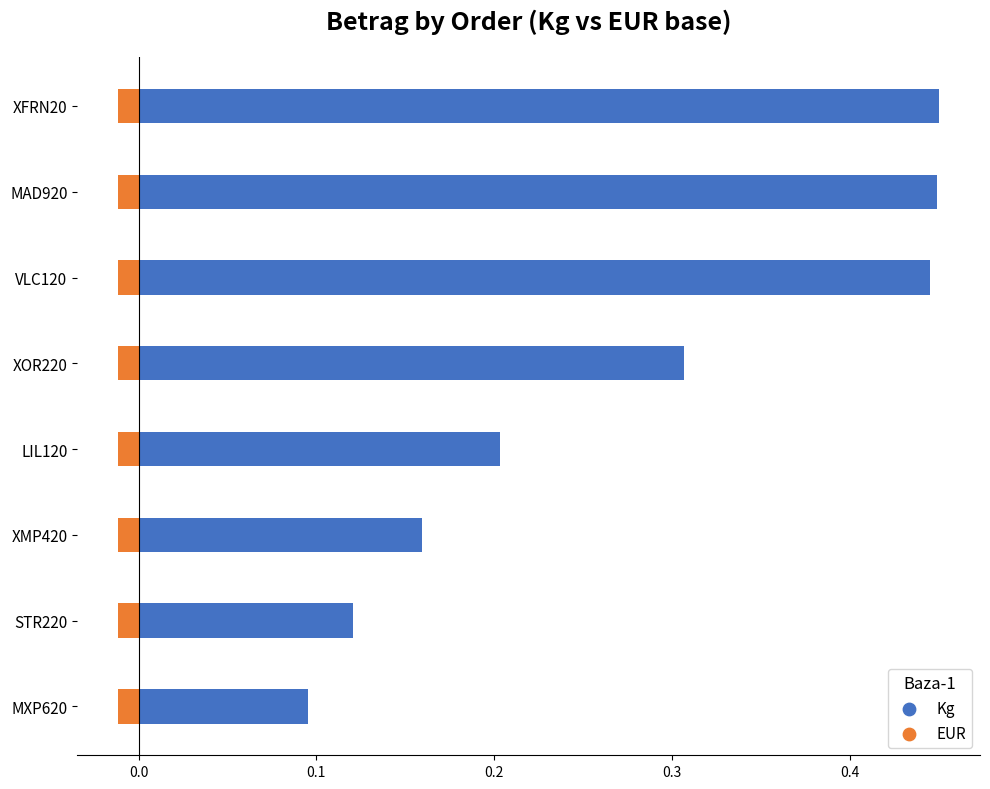

Which series has the widest spread of Y values?

Kg